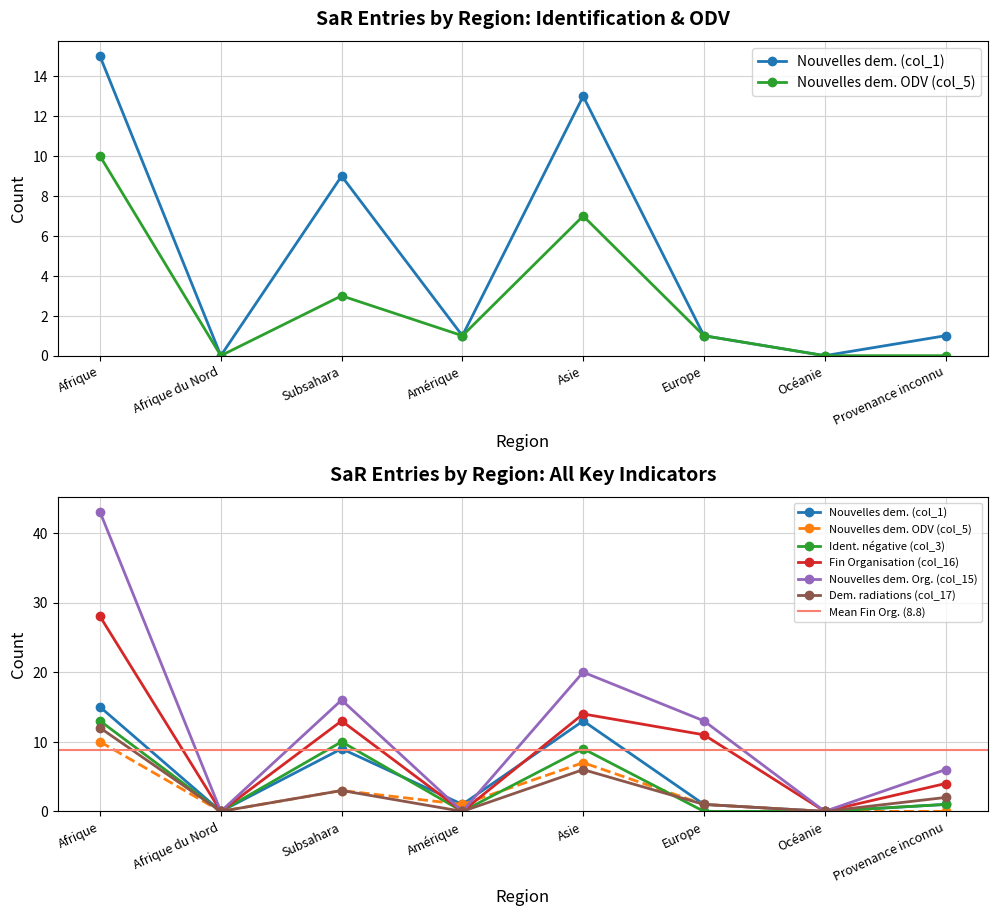

Is the value of Fin Organisation (col_16) at Amérique greater than the value of Nouvelles dem. (col_1) at Europe?

No